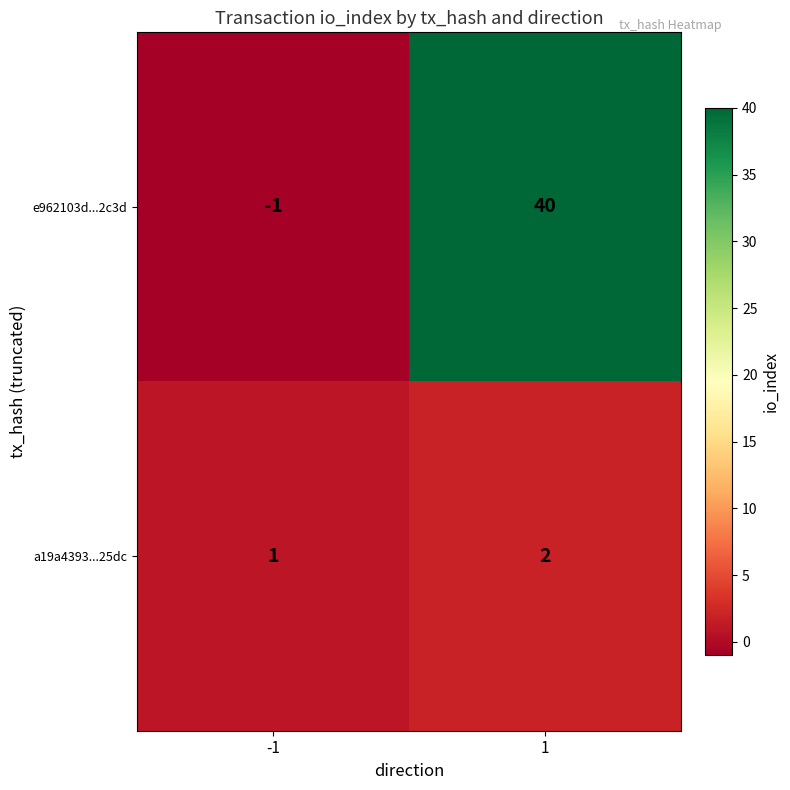

Between -1 and 1, which series saw the biggest shift?

e962103d...2c3d